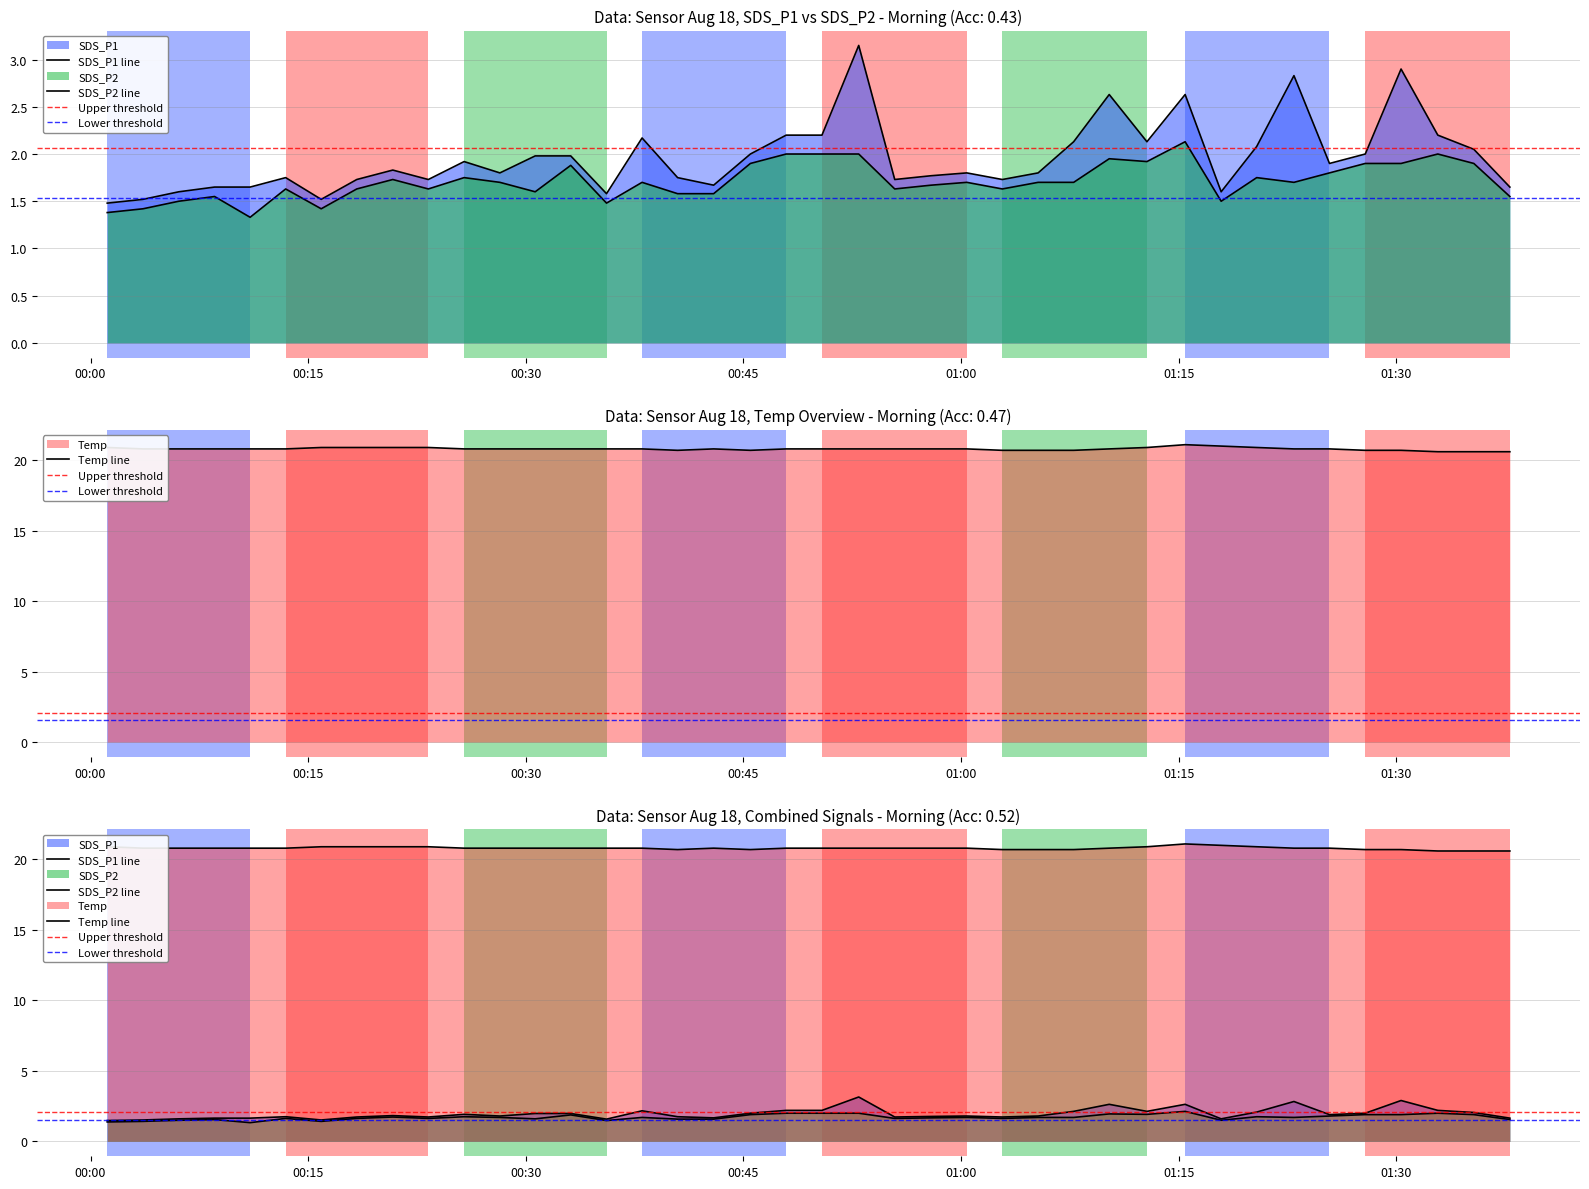

Reading left to right, what are all the values shown in this chart?

SDS_P1: 1.5	1.5	1.6	1.6	1.6	1.8	1.5	1.7	1.8	1.7	1.9	1.8	2.0	2.0	1.6	2.2	1.8	1.7	2.0	2.2	2.2	3.1	1.7	1.8	1.8	1.7	1.8	2.1	2.6	2.1	2.6	1.6	2.1	2.8	1.9	2.0	2.9	2.2	2.0	1.6
SDS_P2: 1.4	1.4	1.5	1.6	1.3	1.6	1.4	1.6	1.7	1.6	1.8	1.7	1.6	1.9	1.5	1.7	1.6	1.6	1.9	2.0	2.0	2.0	1.6	1.7	1.7	1.6	1.7	1.7	1.9	1.9	2.1	1.5	1.8	1.7	1.8	1.9	1.9	2.0	1.9	1.6
Temp: 20.9	20.8	20.8	20.8	20.8	20.8	20.9	20.9	20.9	20.9	20.8	20.8	20.8	20.8	20.8	20.8	20.7	20.8	20.7	20.8	20.8	20.8	20.8	20.8	20.8	20.7	20.7	20.7	20.8	20.9	21.1	21.0	20.9	20.8	20.8	20.7	20.7	20.6	20.6	20.6